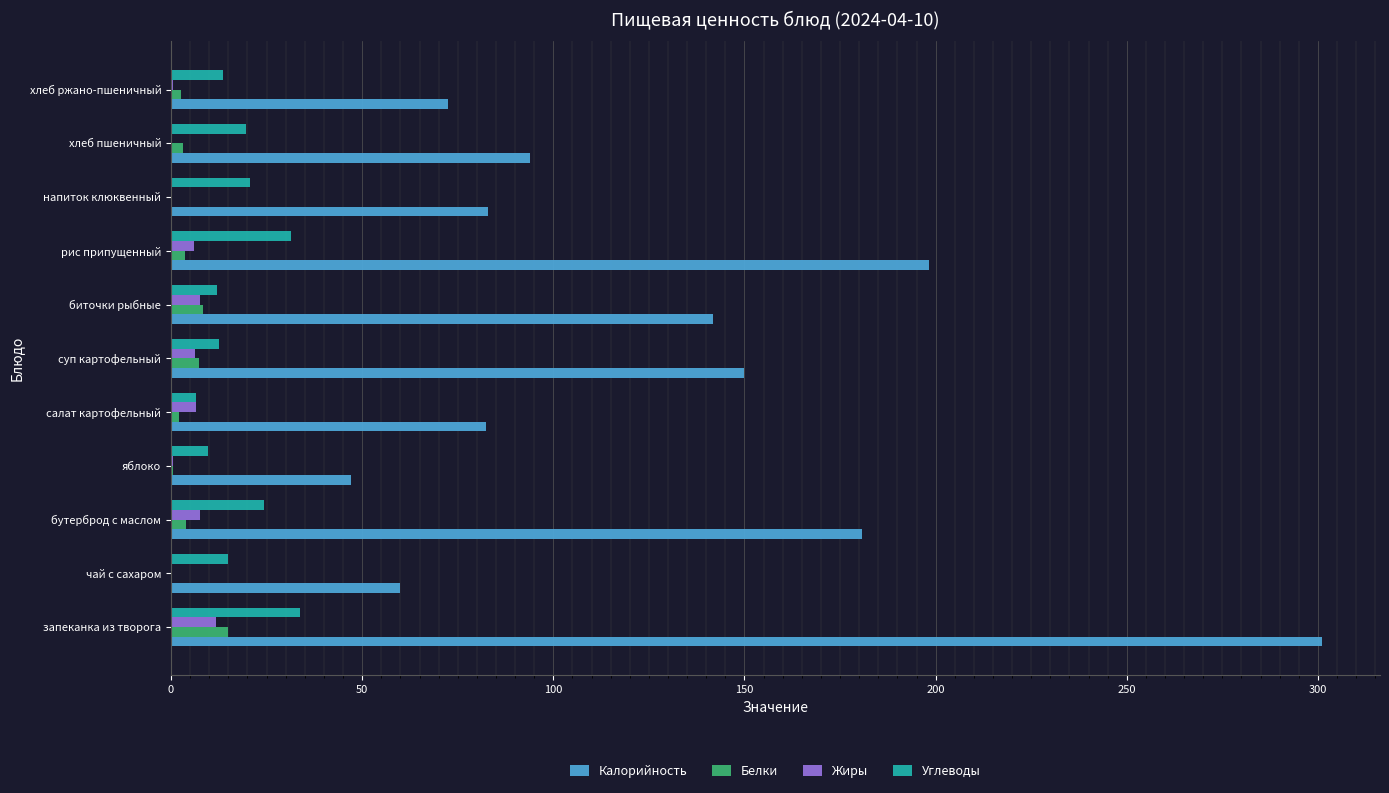

At which category is the sum across all series the highest?

запеканка из творога